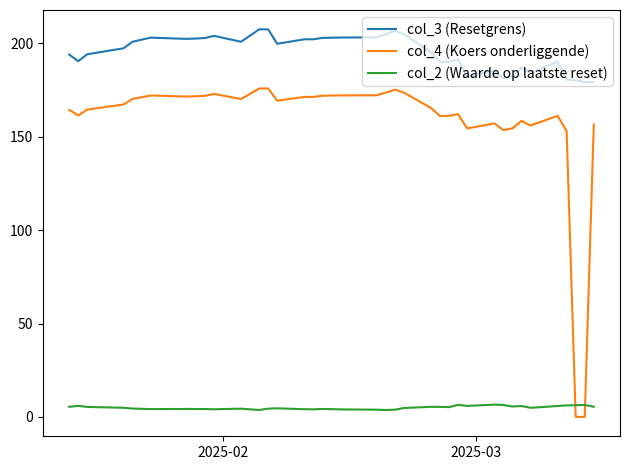

What are all the series names shown in the legend?

col_3 (Resetgrens), col_4 (Koers onderliggende), col_2 (Waarde op laatste reset)